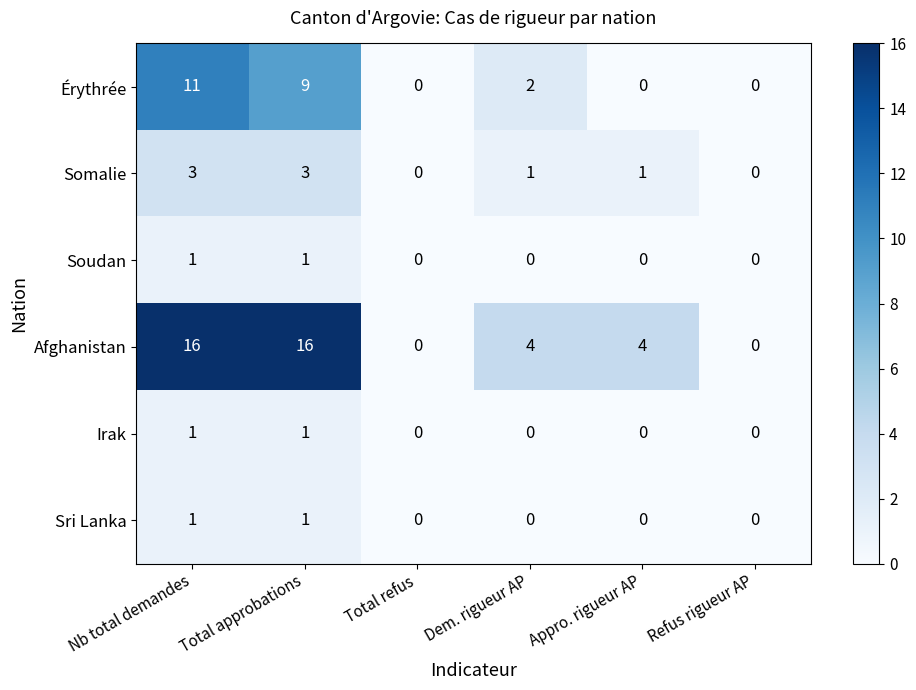

Is it true that Sri Lanka equals 0 at Total refus?

True